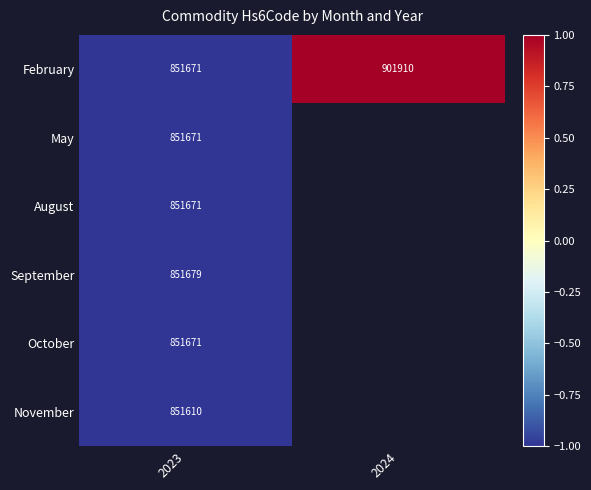

What is the lowest value of the August series?

-1.0